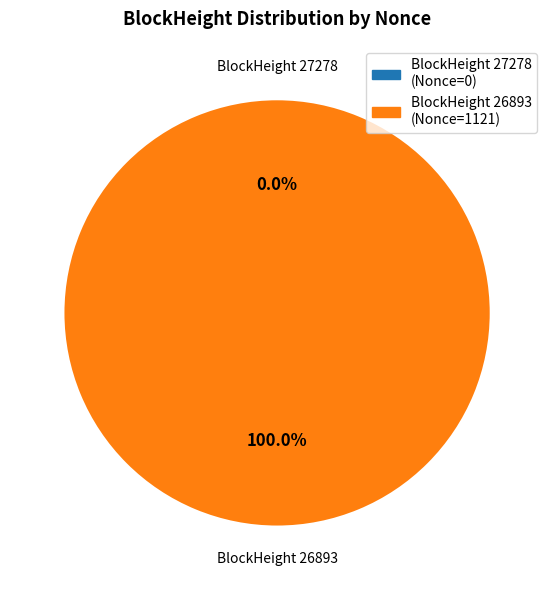

The 26893 slice represents 100% of the pie. True or false?

True